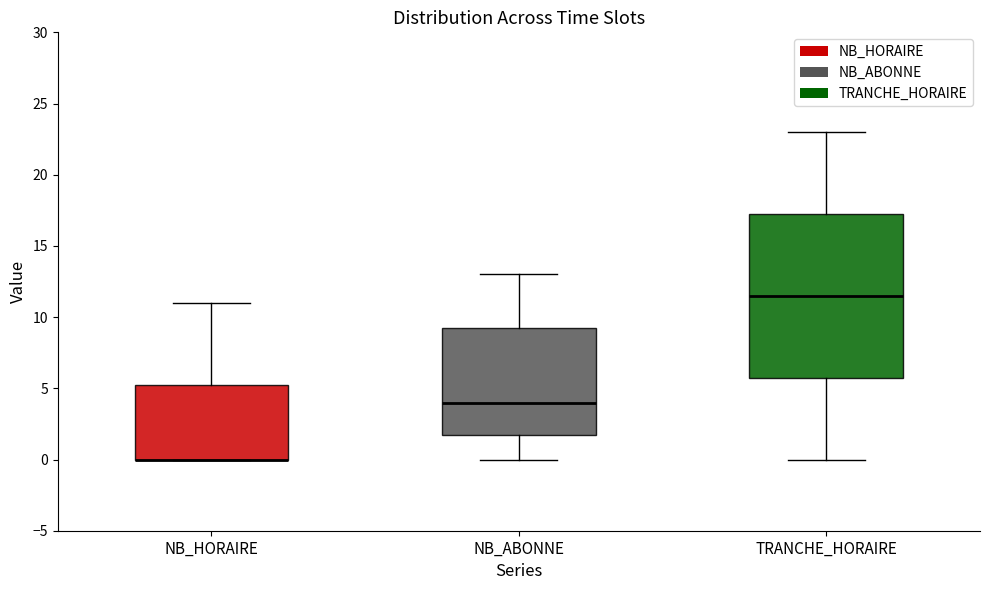

Reading left to right, transcribe this box plot: for each box, give where its median line is, the range the box spans, and where its two whiskers end, as read against the y-axis. The values are not printed on the chart, so give them approximately, as read against the axis.

NB_HORAIRE: median 0.0 (drawn on the box's lower edge), box 0.0 to 5.5, whiskers 0.0 to 11.0
NB_ABONNE: median 4.0, box 2.0 to 9.5, whiskers 0.0 to 13.0
TRANCHE_HORAIRE: median 11.5, box 6.0 to 17.5, whiskers 0.0 to 23.0